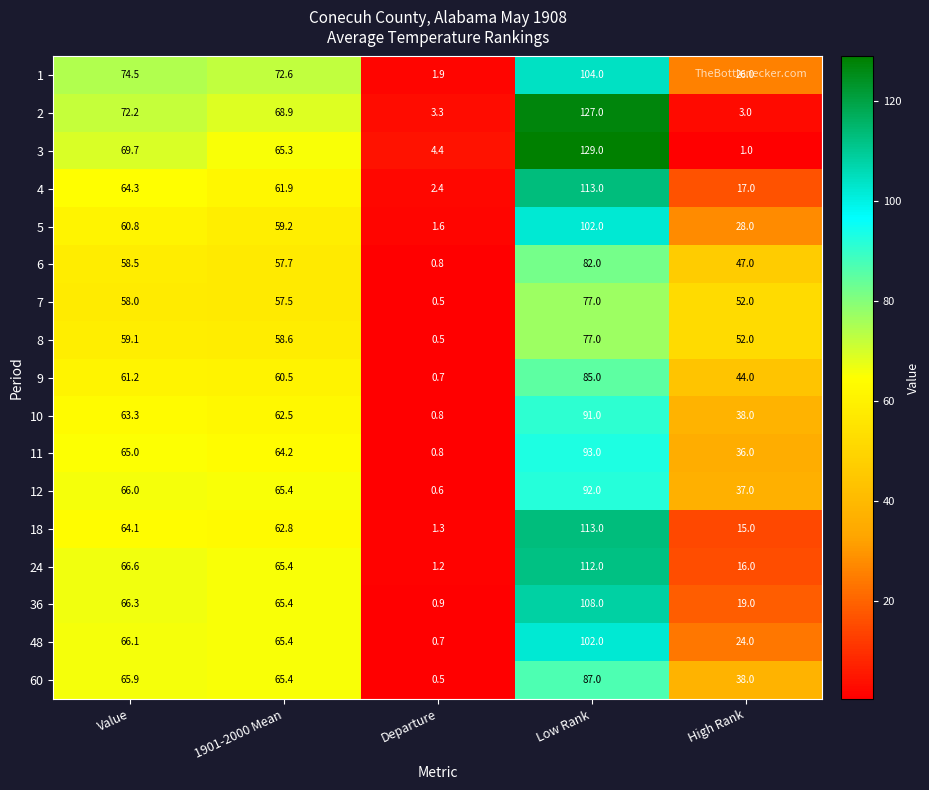

Where does the 6 series first go above 57?

Value